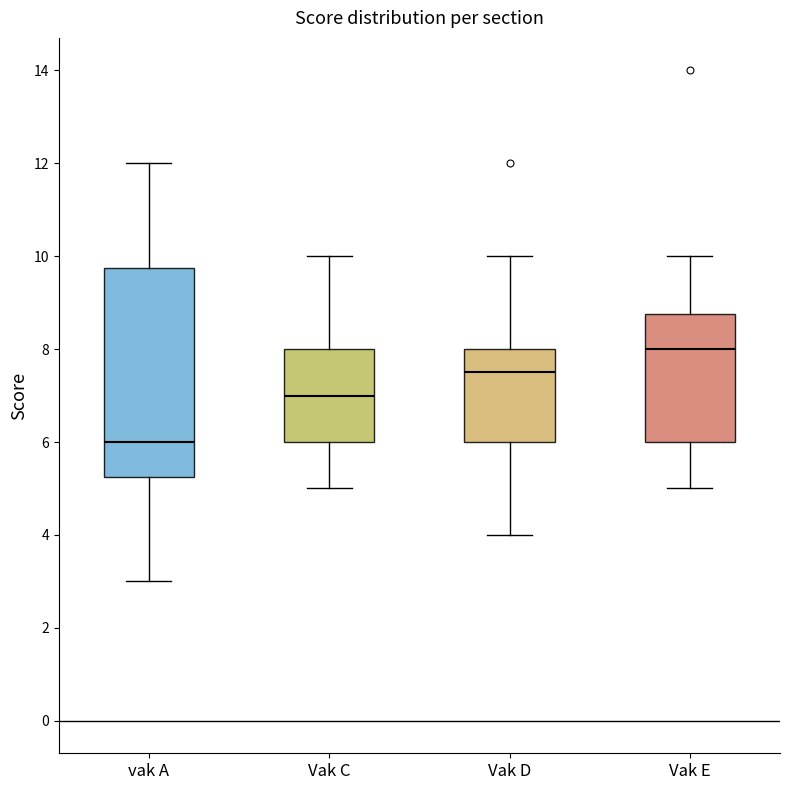

Reading left to right, read every box against the y-axis: the position of its median line, the range the box covers, and the ends of its whiskers. The values are not printed on the chart, so give them approximately, as read against the axis.

vak A: median 6.0, box 5.2 to 9.8, whiskers 3.0 to 12.0
Vak C: median 7.0, box 6.0 to 8.0, whiskers 5.0 to 10.0
Vak D: median 7.6, box 6.0 to 8.0, whiskers 4.0 to 10.0
Vak E: median 8.0, box 6.0 to 8.8, whiskers 5.0 to 10.0